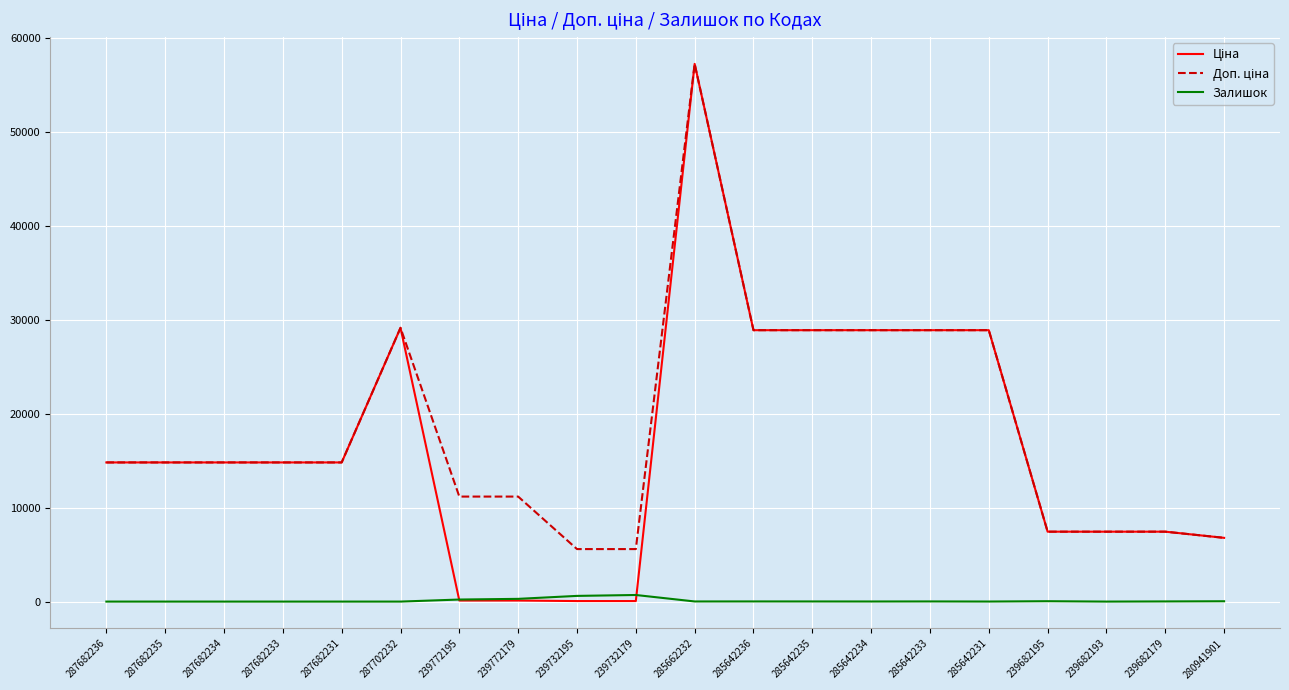

What is the difference between the highest and lowest values at 287682231?

14817.6